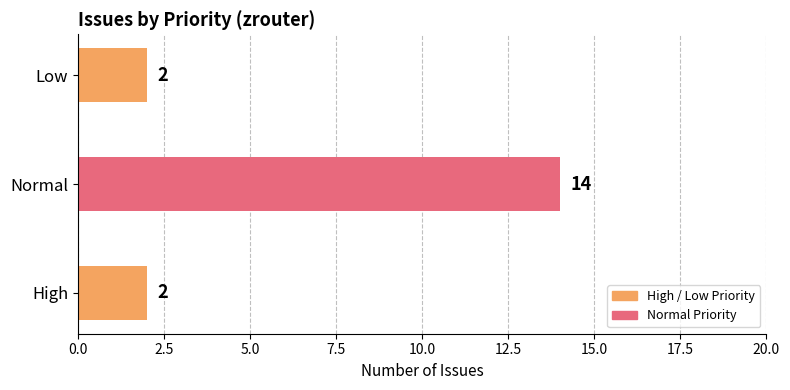

Is it true that the value at High is 2?

True